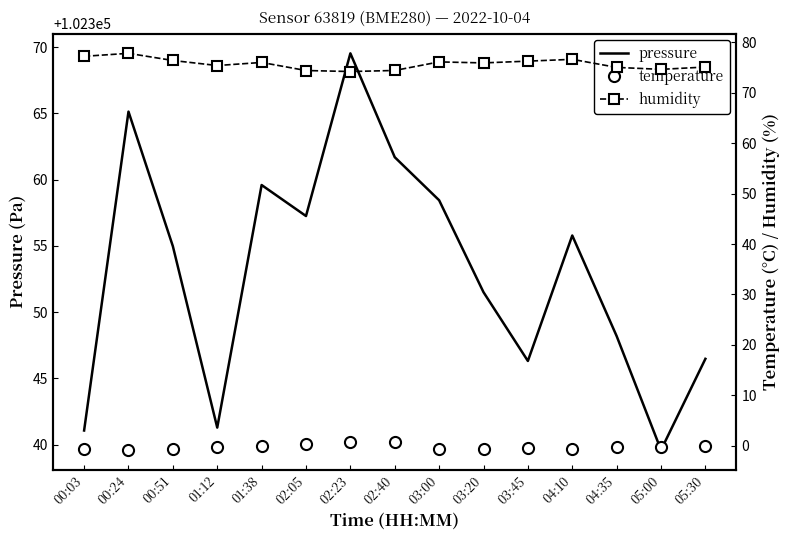

How many data points in temperature are less than 0?

12